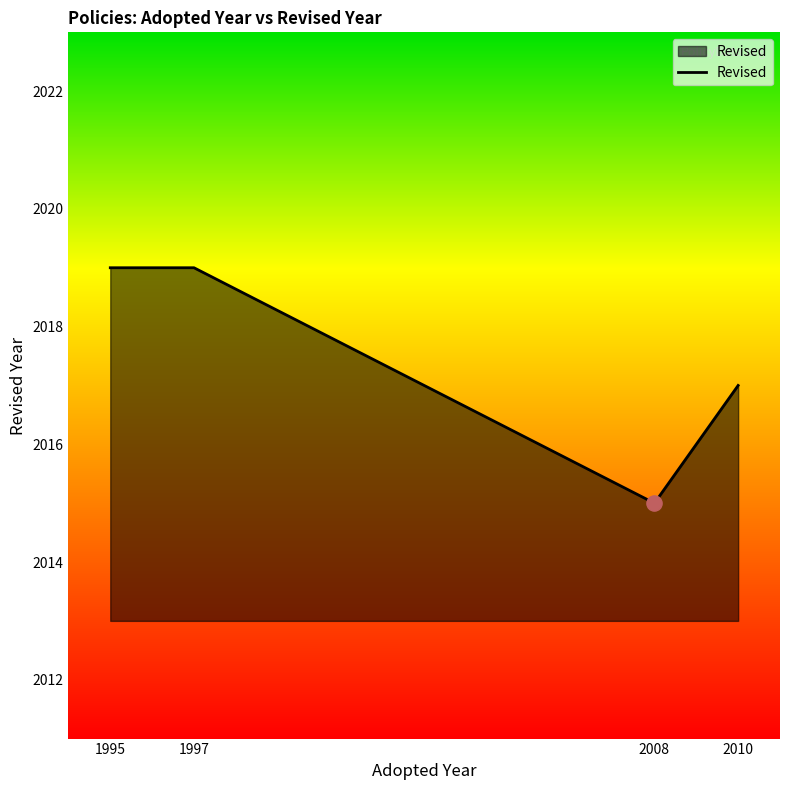

What is the change in value from 2008 to 2010?

+2